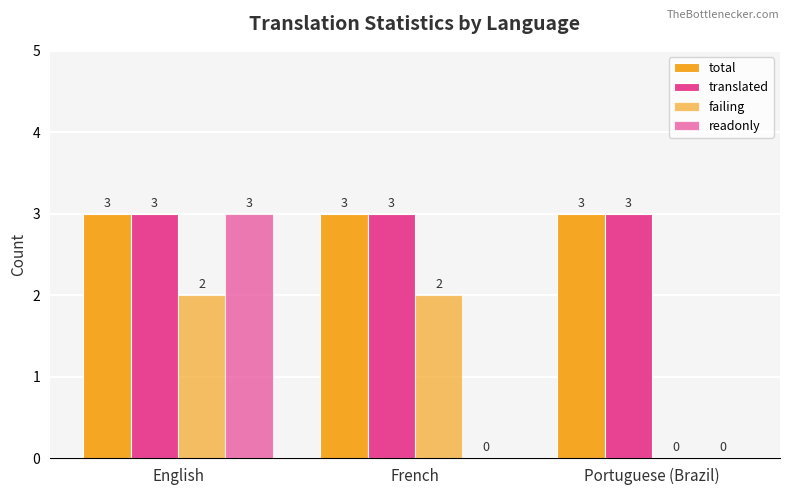

How many data points does each series have?

3